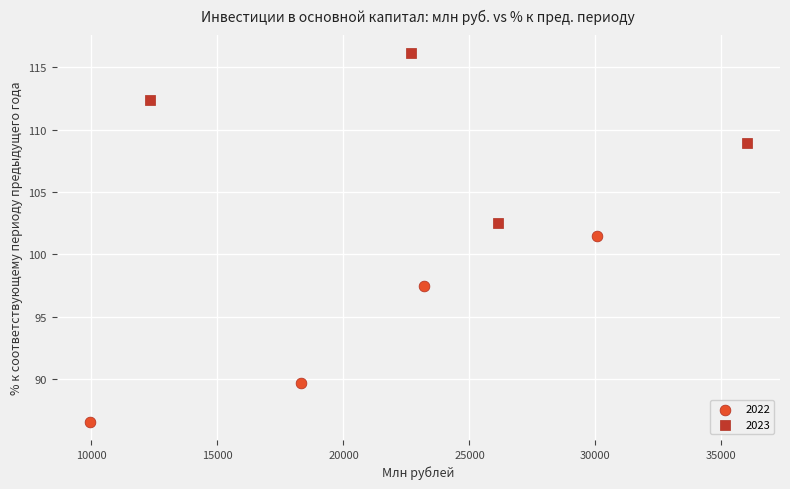

Which series reaches the minimum Y coordinate?

2022